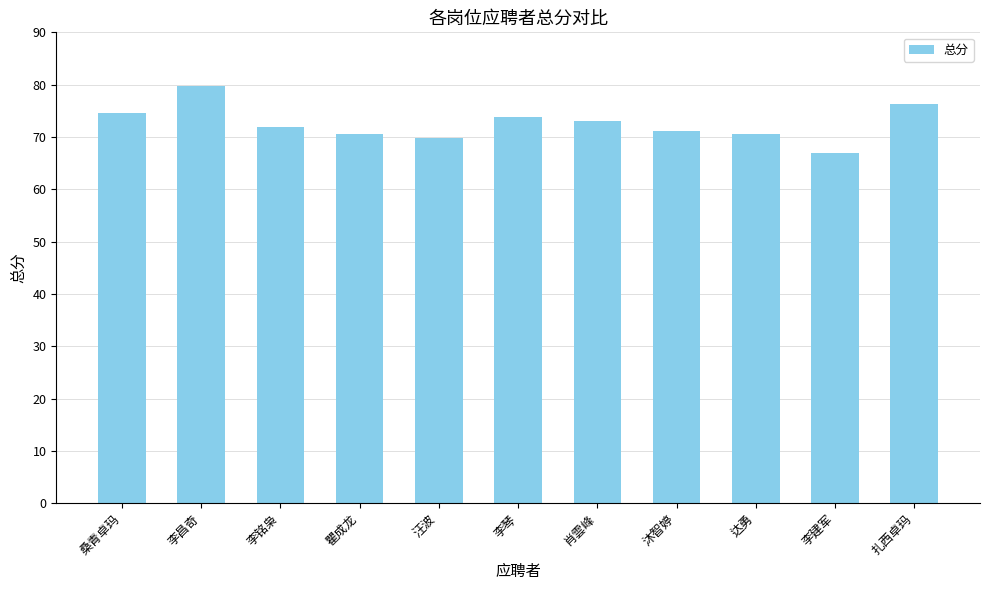

Which has a higher value, 桑青卓玛 or 汪波?

桑青卓玛